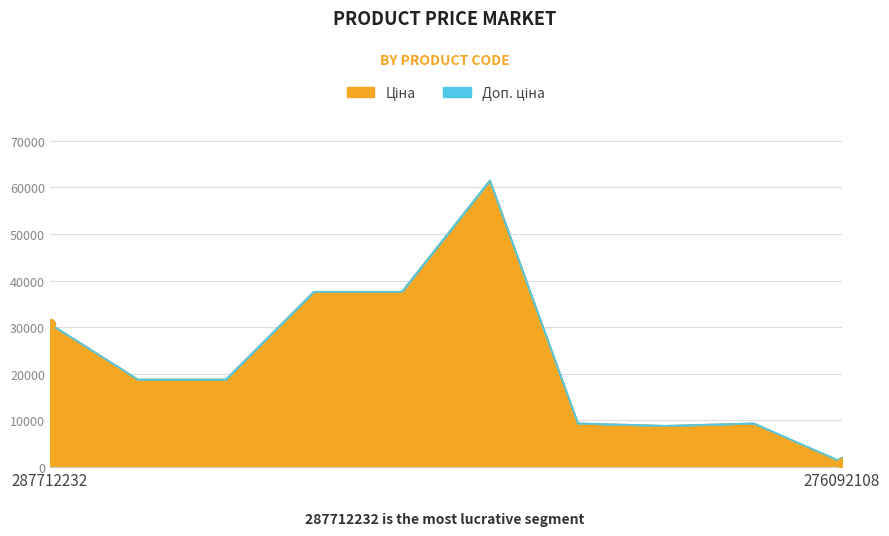

What are all the series names shown in the legend?

Ціна, Доп. ціна